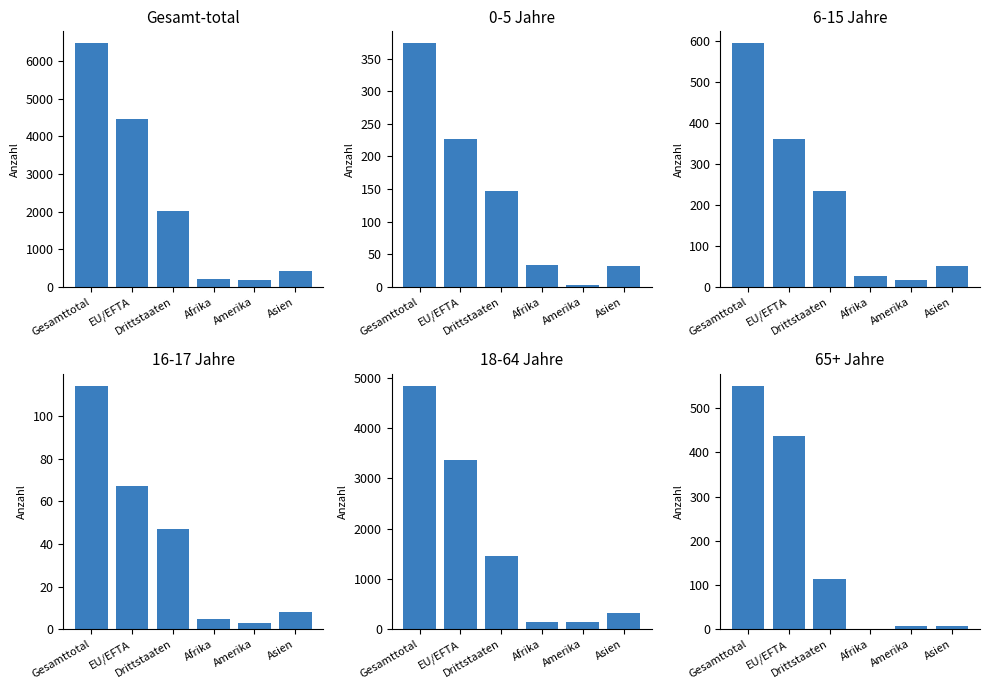

At how many categories does at least one series exceed 2339?

2